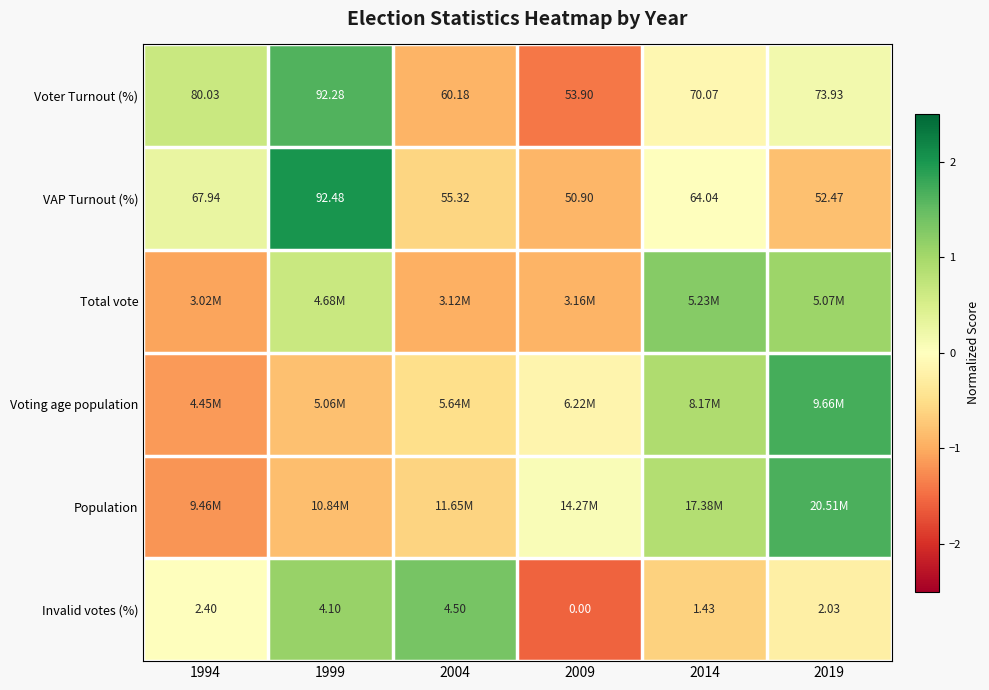

What is the difference between the highest and lowest values at 1994?

1.8